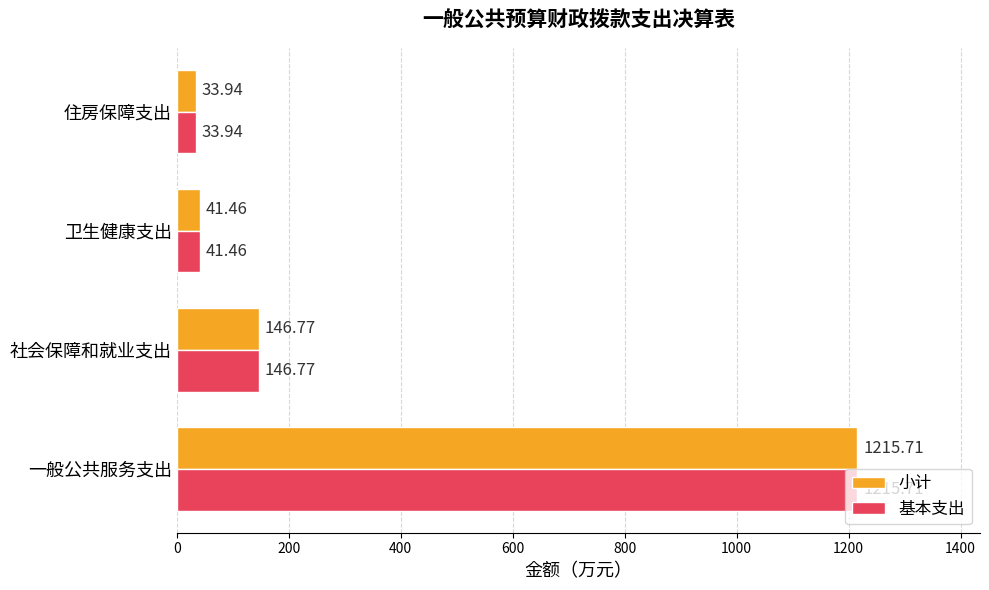

Count the number of categories in the chart.

4